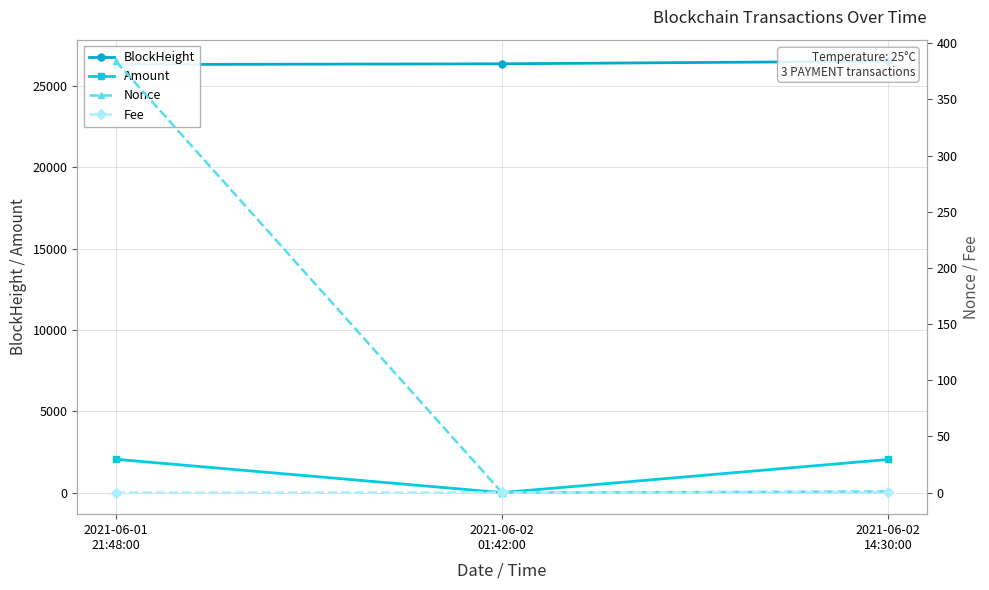

List the labels in order of Nonce value, largest first.

2021-06-01
21:48:00, 2021-06-02
14:30:00, 2021-06-02
01:42:00